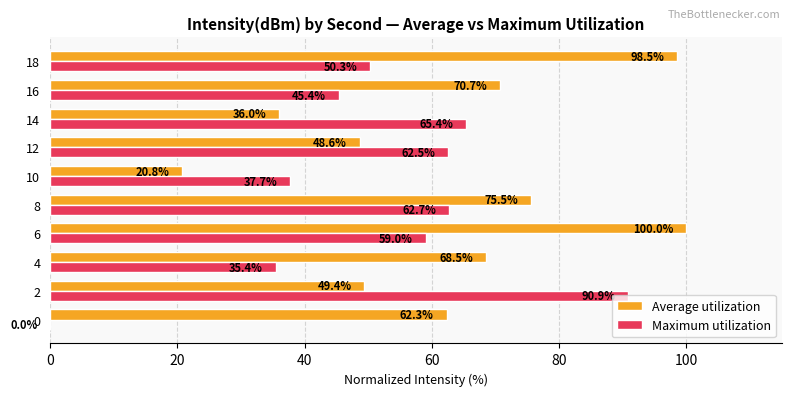

Is it true that Maximum utilization equals 14.7 at 16?

False